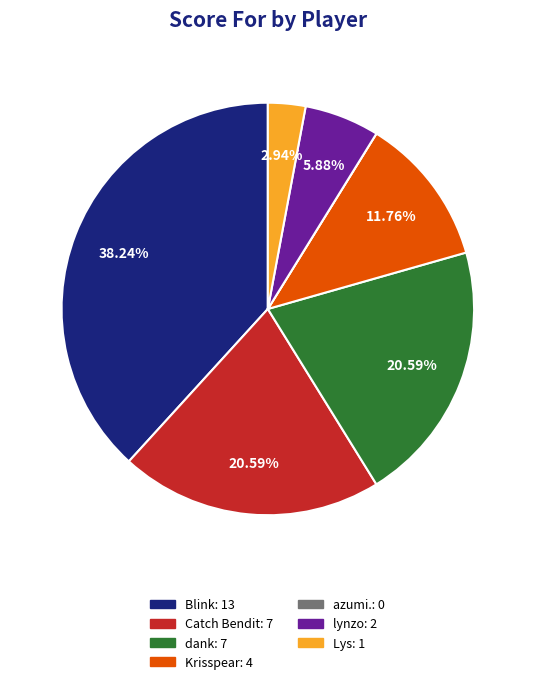

Which has a higher value, Catch Bendit or Krisspear?

Catch Bendit